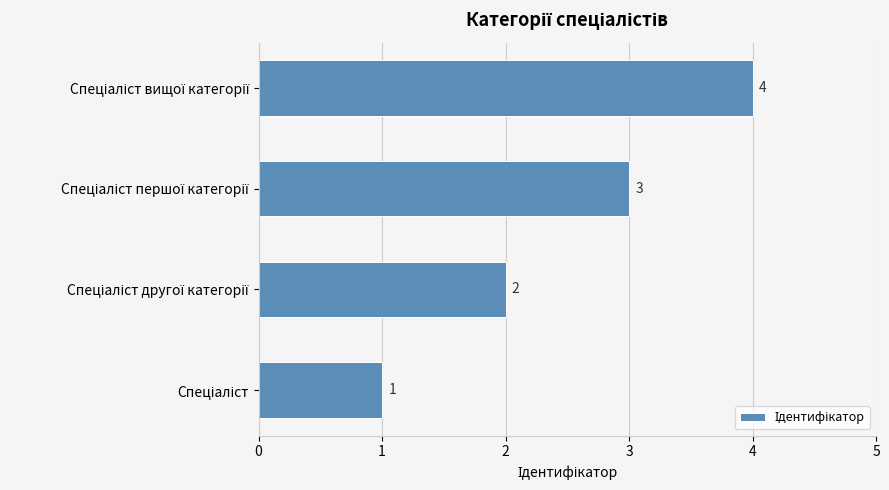

What is the maximum value shown in the chart?

4